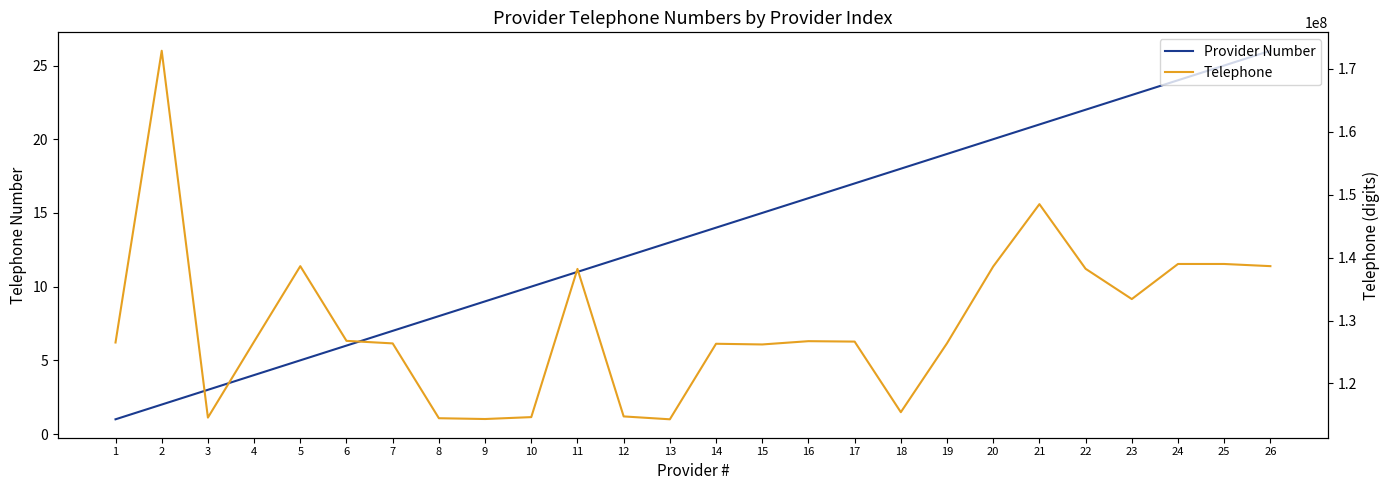

Is it true that Telephone equals 46743699 at 3?

False